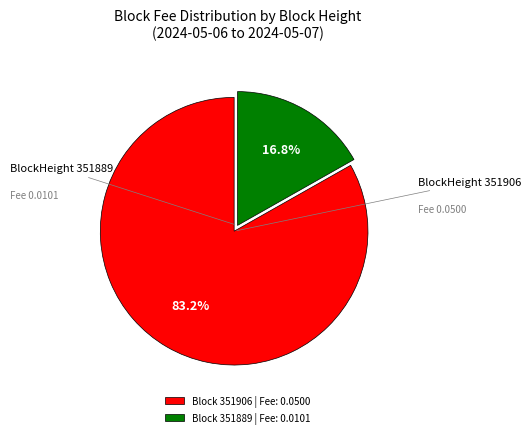

How many segments does this pie chart have?

2